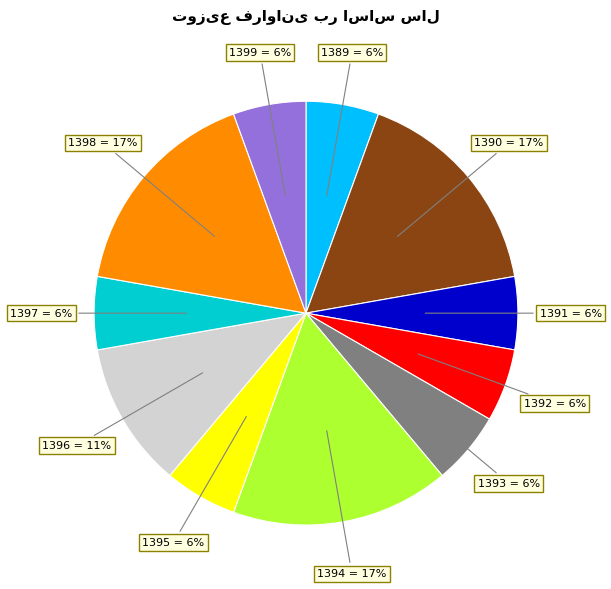

What percentage is the 1395 slice, to the nearest percent?

6%